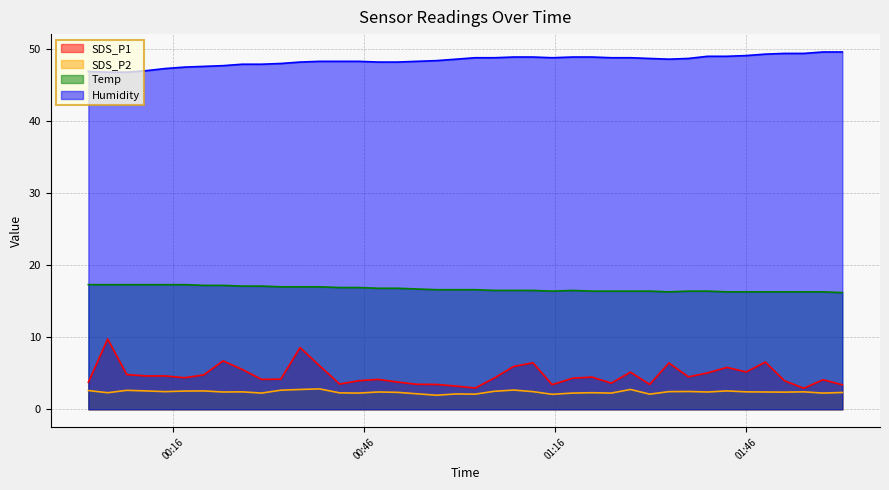

Where is SDS_P2 nearest to the value 2?

2023/04/20 00:57:22